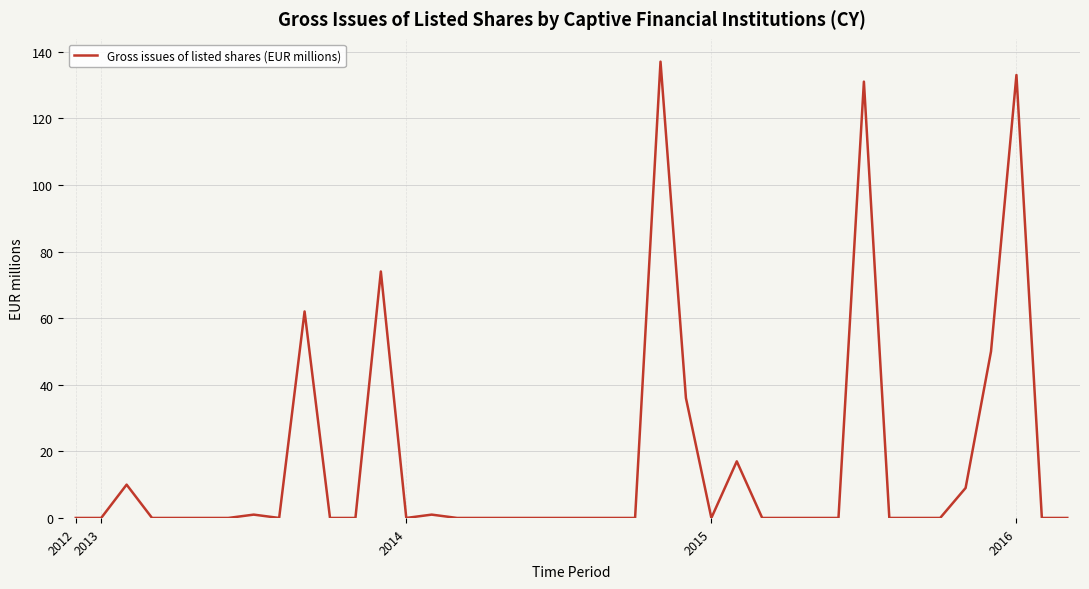

What is the maximum value shown in the chart?

137